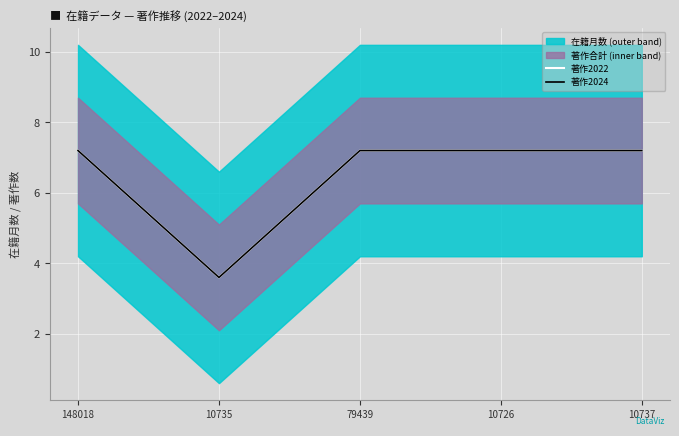

At which category is the sum across all series the highest?

148018